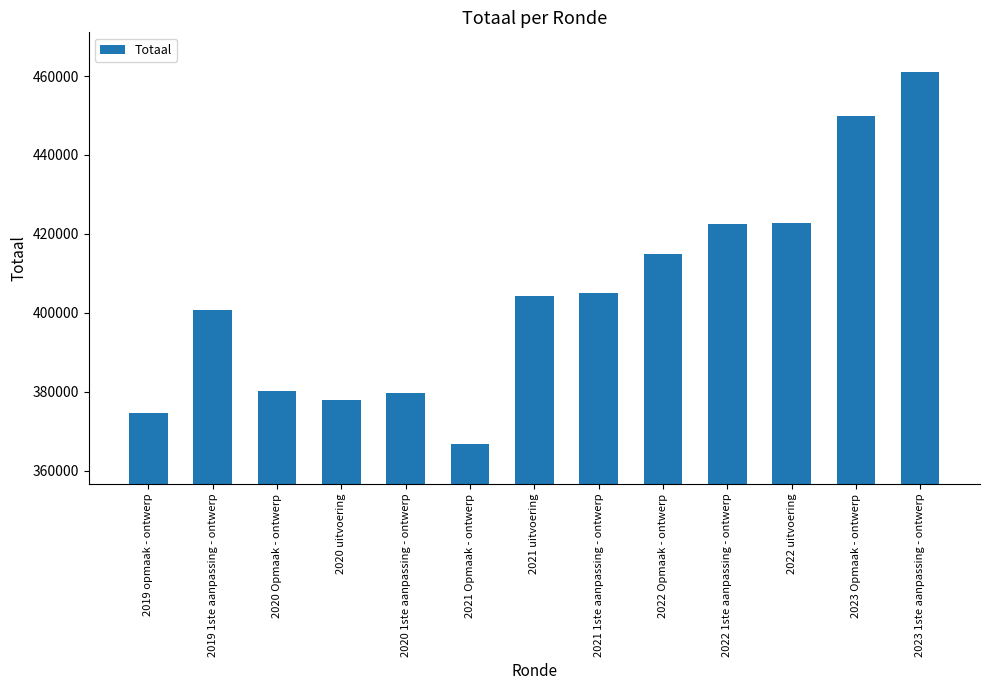

What position from the right is 2020 uitvoering?

10